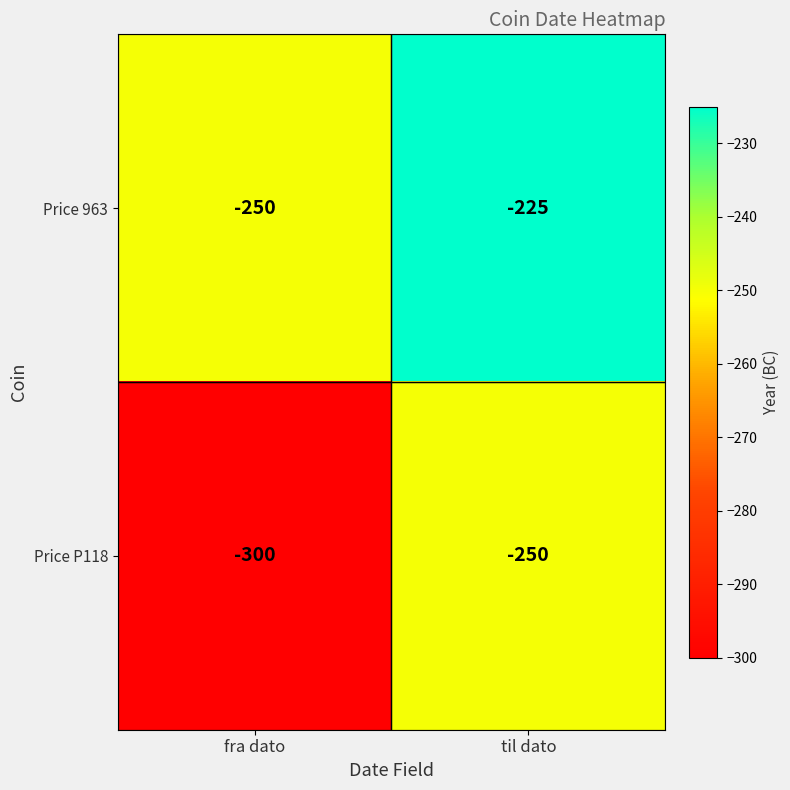

Which series changed the most between fra dato and til dato?

Price P118